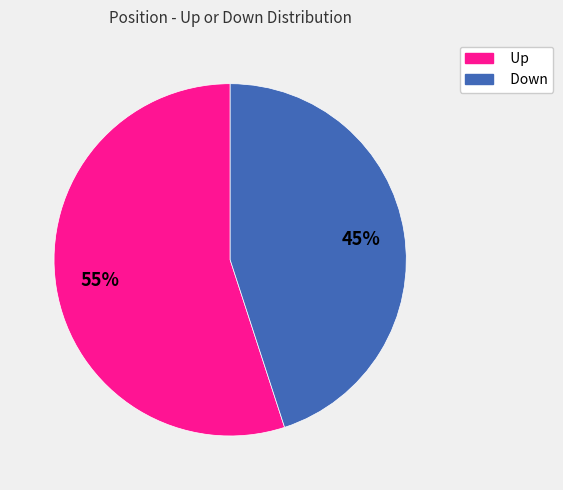

To the nearest percent, what is the difference between the largest and smallest slice percentages?

10%